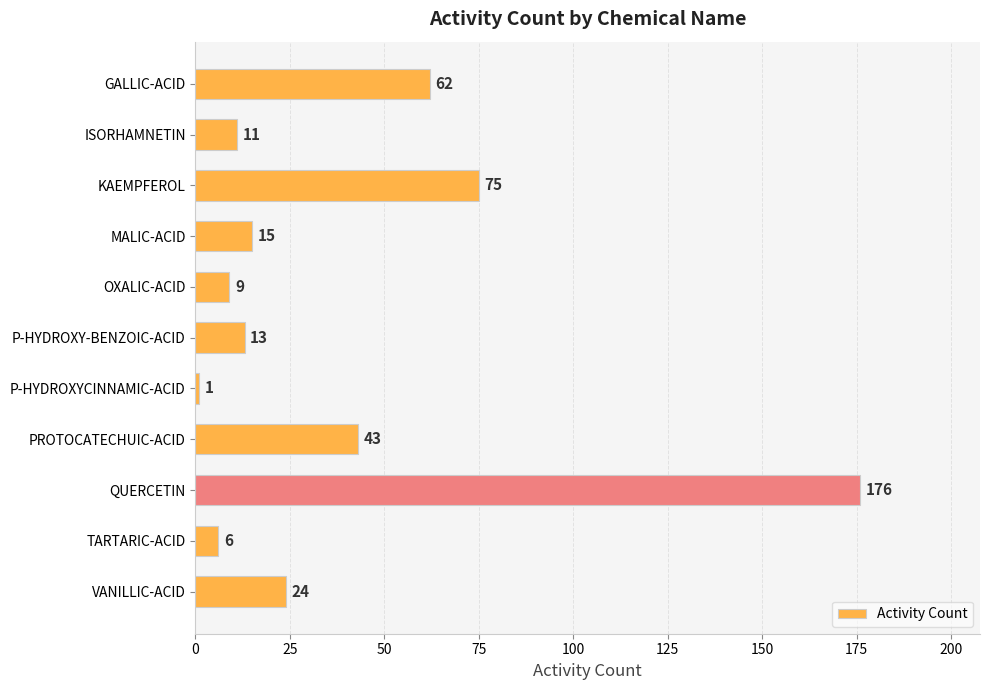

What is the average value?

40